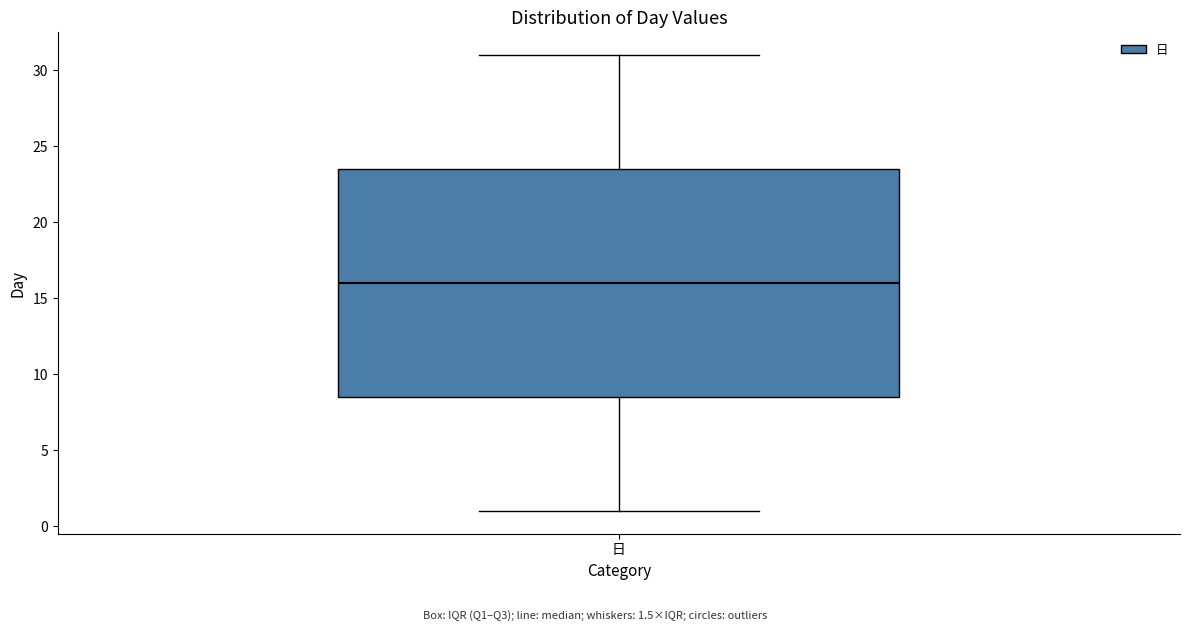

Transcribe this box plot: give where the median line is, the range the box spans, and where the two whiskers end, as read against the y-axis. The values are not printed on the chart, so give them approximately, as read against the axis.

median 16.0, box 8.5 to 23.5, whiskers 1.0 to 31.0